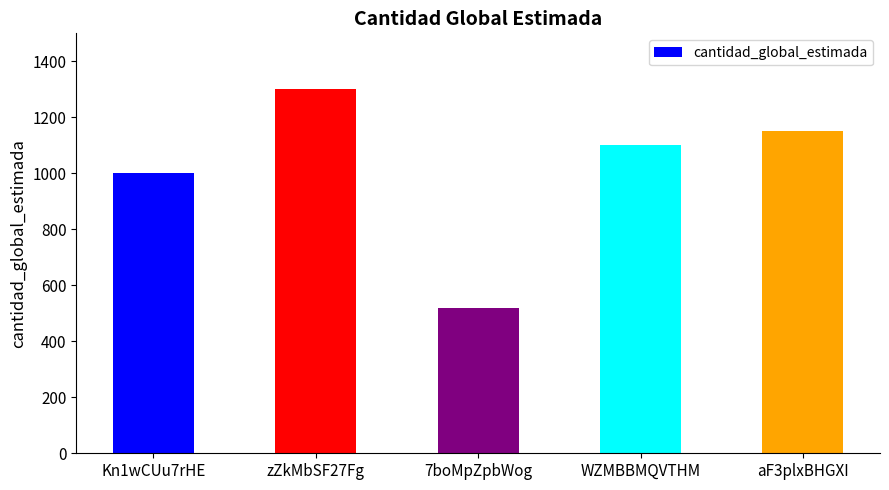

The chart shows a value of 519 at 7boMpZpbWog. True or false?

True